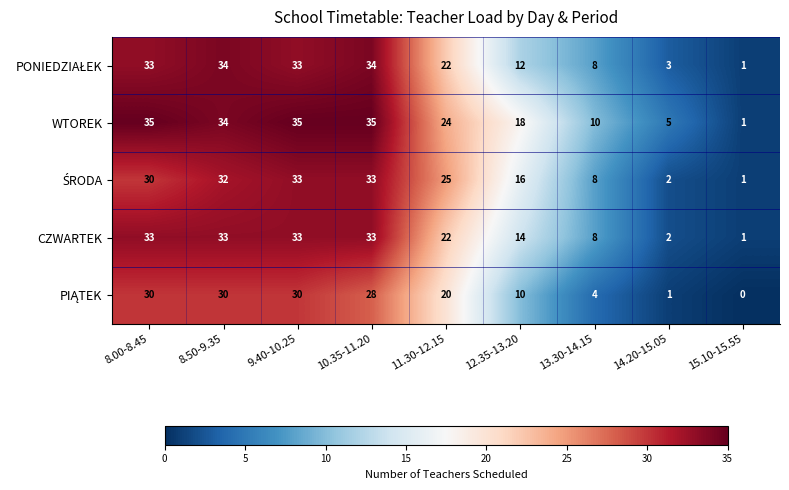

Which series has the largest total across all categories?

WTOREK